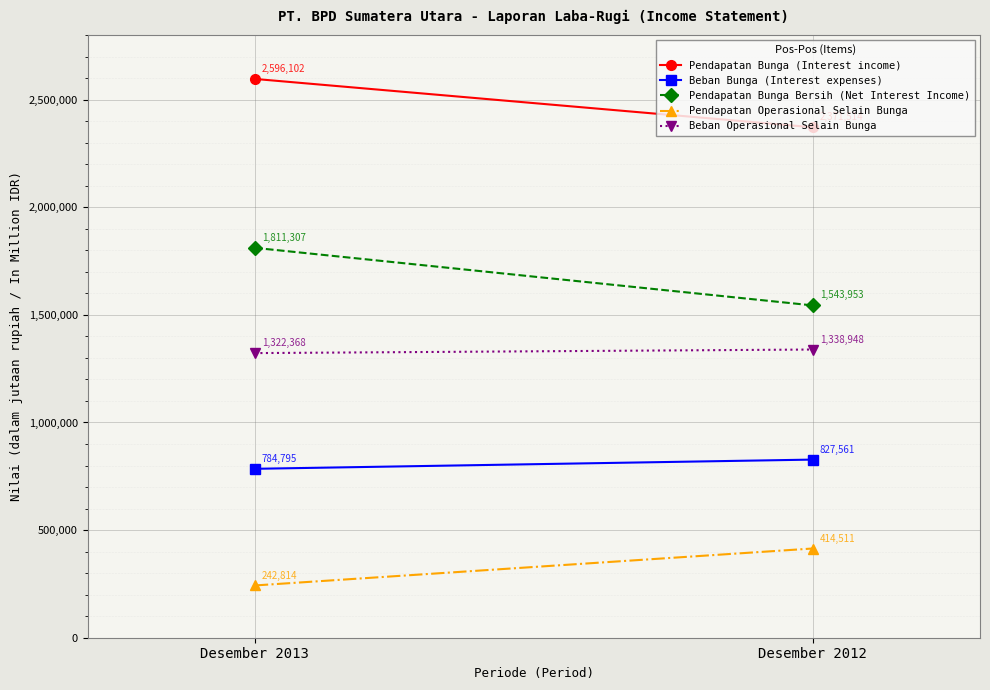

What is the maximum value shown in the chart?

2596102